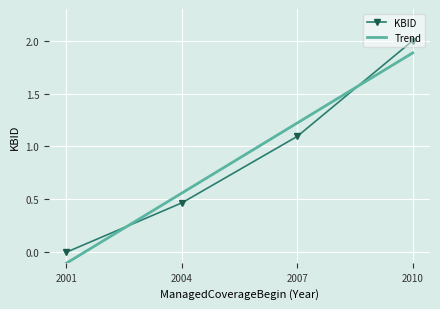

Rank the categories by value from highest to lowest.

2010, 2007, 2004, 2001